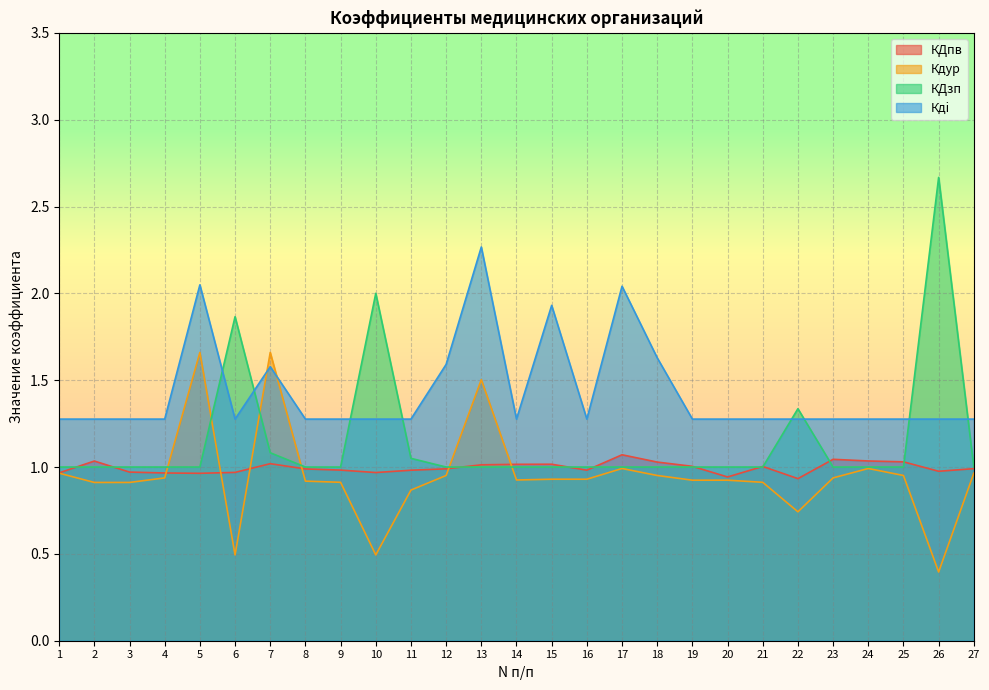

Where is the first local minimum for КДпв?

5